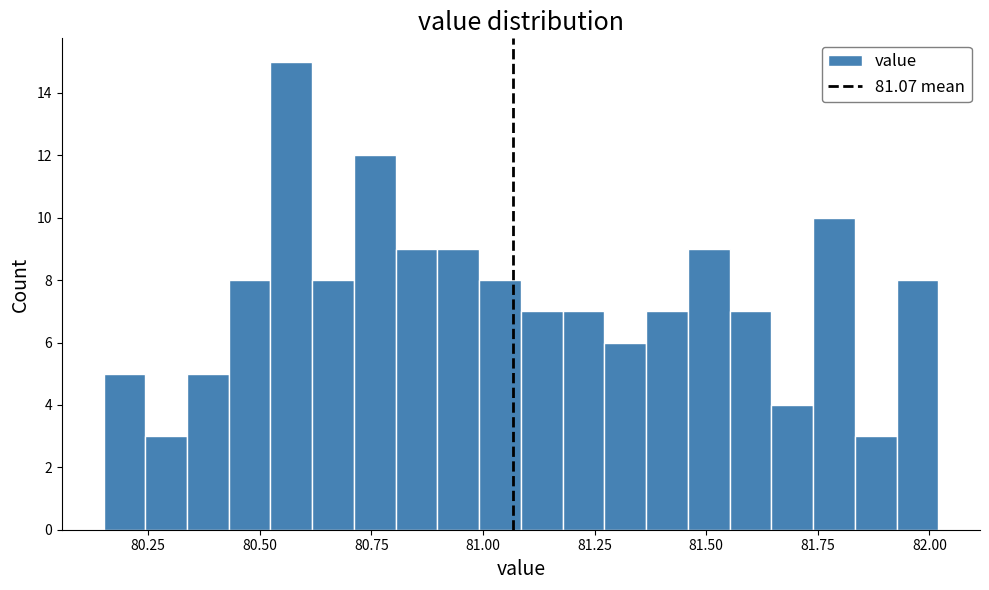

Around what value on the x-axis is the tallest bar? Give the approximate position of its centre, as read against the axis.

80.55